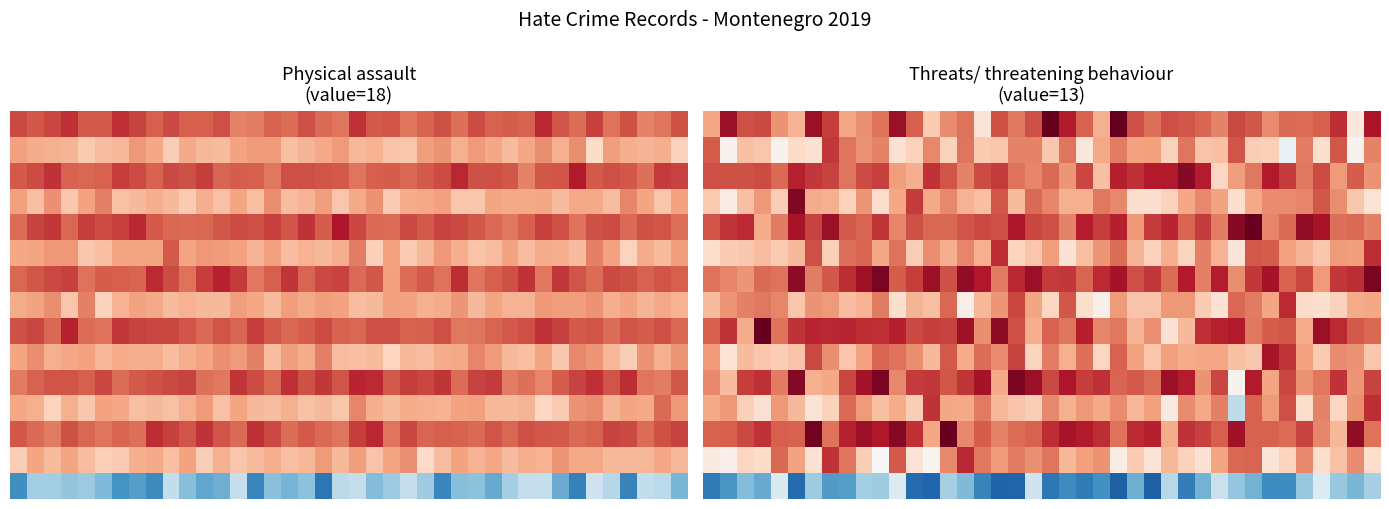

How many distinct data groups are displayed?

15